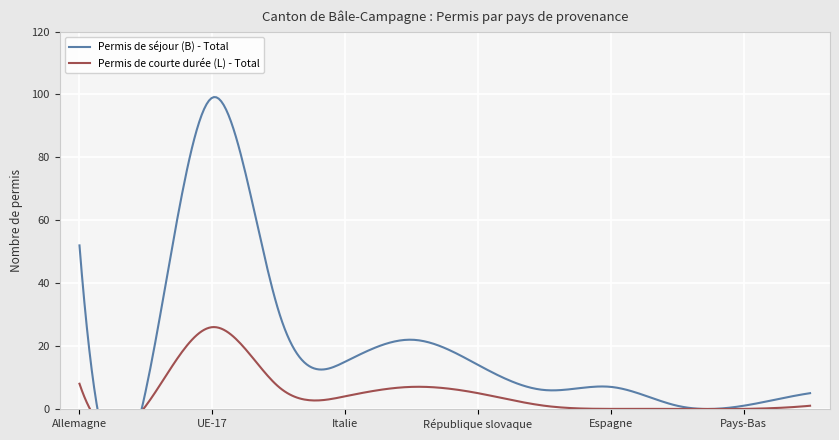

What is the difference between the second highest and minimum values in the Permis de courte durée (L) - Total series?

8